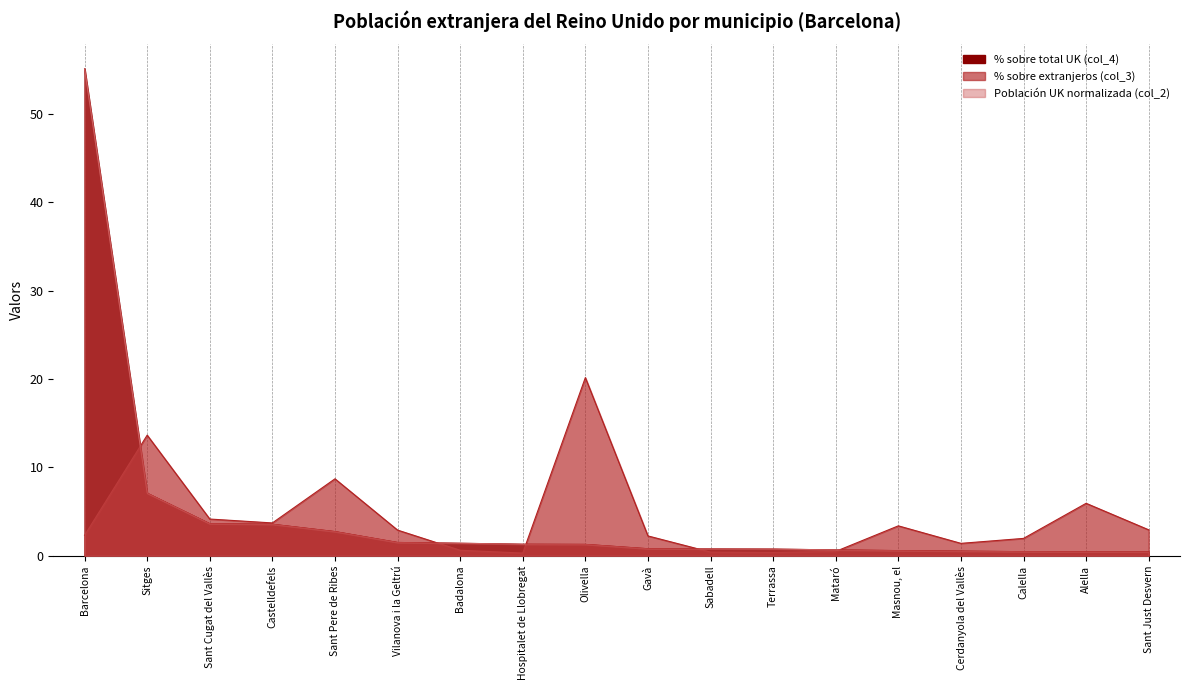

Reading left to right, what are all the values shown in this chart?

% sobre total UK (col_4): 55.1	7.1	3.6	3.6	2.8	1.5	1.4	1.3	1.3	0.8	0.8	0.8	0.7	0.6	0.5	0.5	0.5	0.5
Población UK (col_2): 55.1	7.1	3.6	3.6	2.7	1.5	1.4	1.3	1.3	0.8	0.8	0.8	0.7	0.6	0.5	0.5	0.5	0.4
% sobre total extranjeros (col_3): 2.3	13.7	4.2	3.7	8.7	2.9	0.6	0.3	20.2	2.3	0.4	0.4	0.5	3.4	1.4	2.0	6.0	3.0